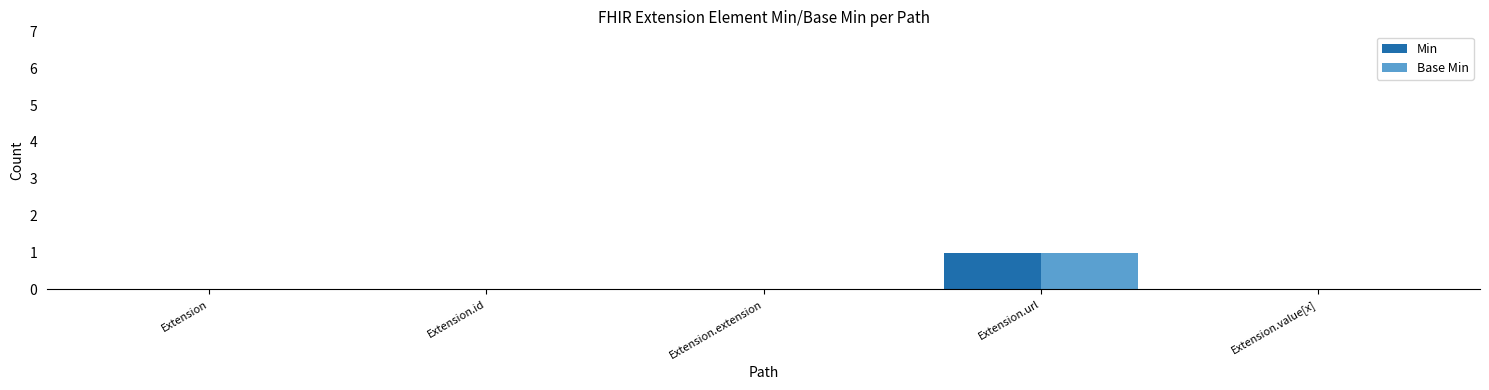

Is it true that Base Min equals 1 at Extension.url?

True